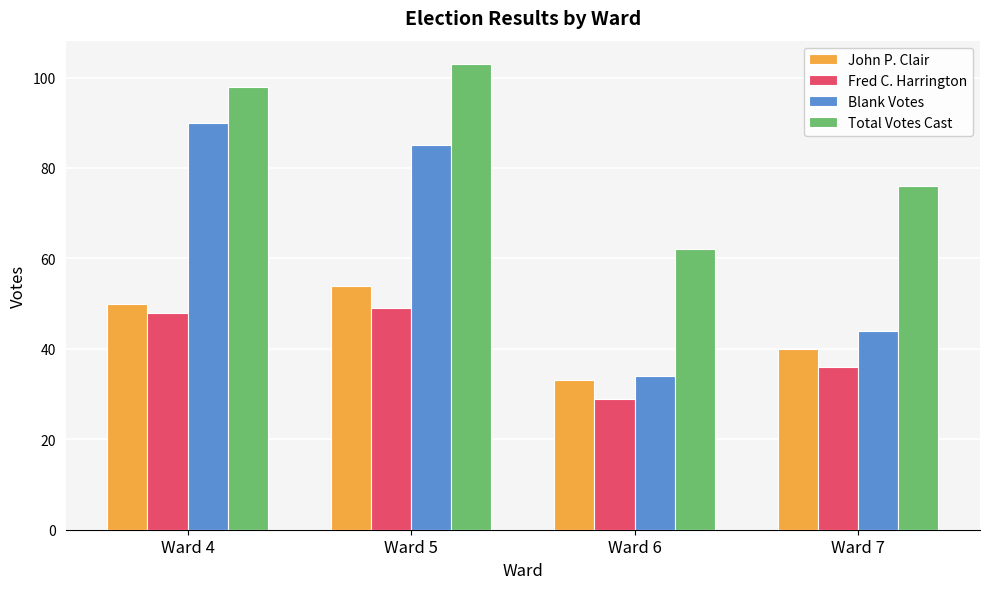

At Ward 6, list the series in order from largest to smallest.

Total Votes Cast, Blank Votes, John P. Clair, Fred C. Harrington